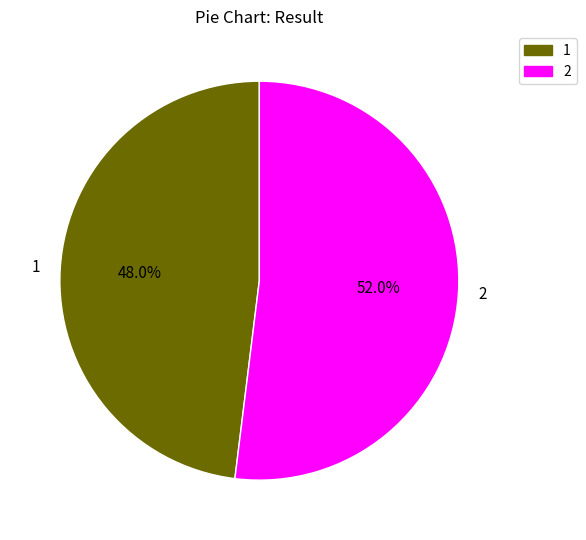

Which slice is the largest?

2